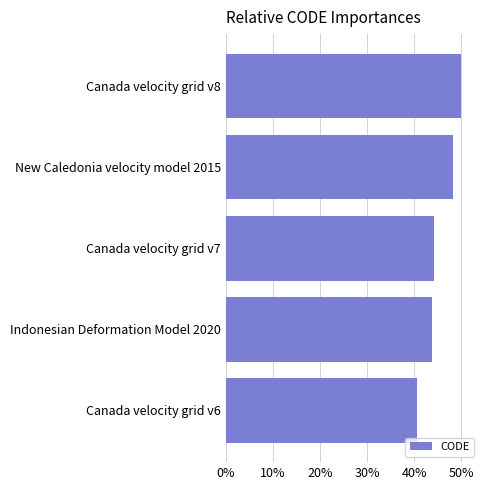

Are the bars horizontal?

Yes